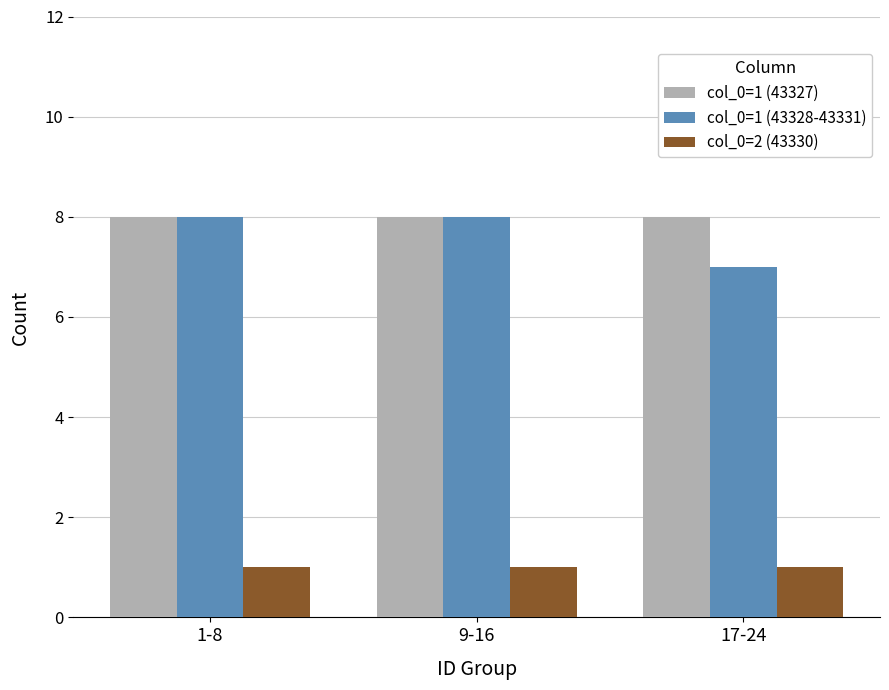

What is the total value across all series at 9-16?

17